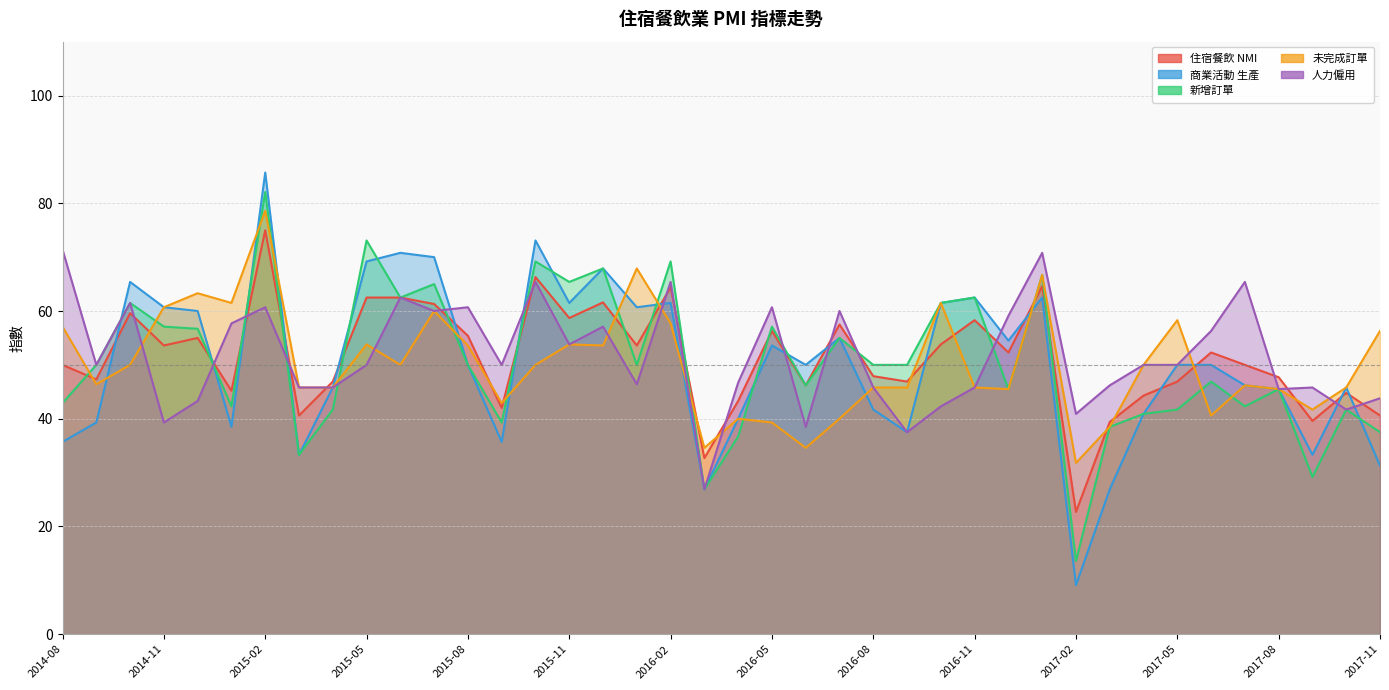

At how many categories does at least one series exceed 73?

3